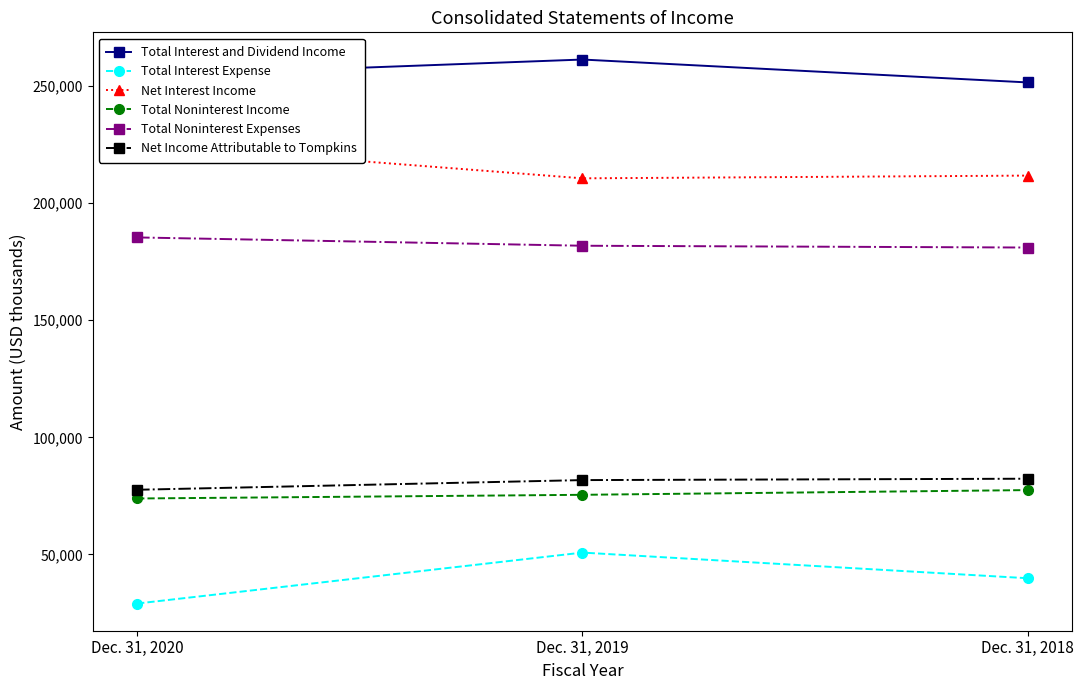

At Dec. 31, 2019, list the series in order from largest to smallest.

Total Interest and Dividend Income, Net Interest Income, Total Noninterest Expenses, Net Income Attributable to Tompkins, Total Noninterest Income, Total Interest Expense